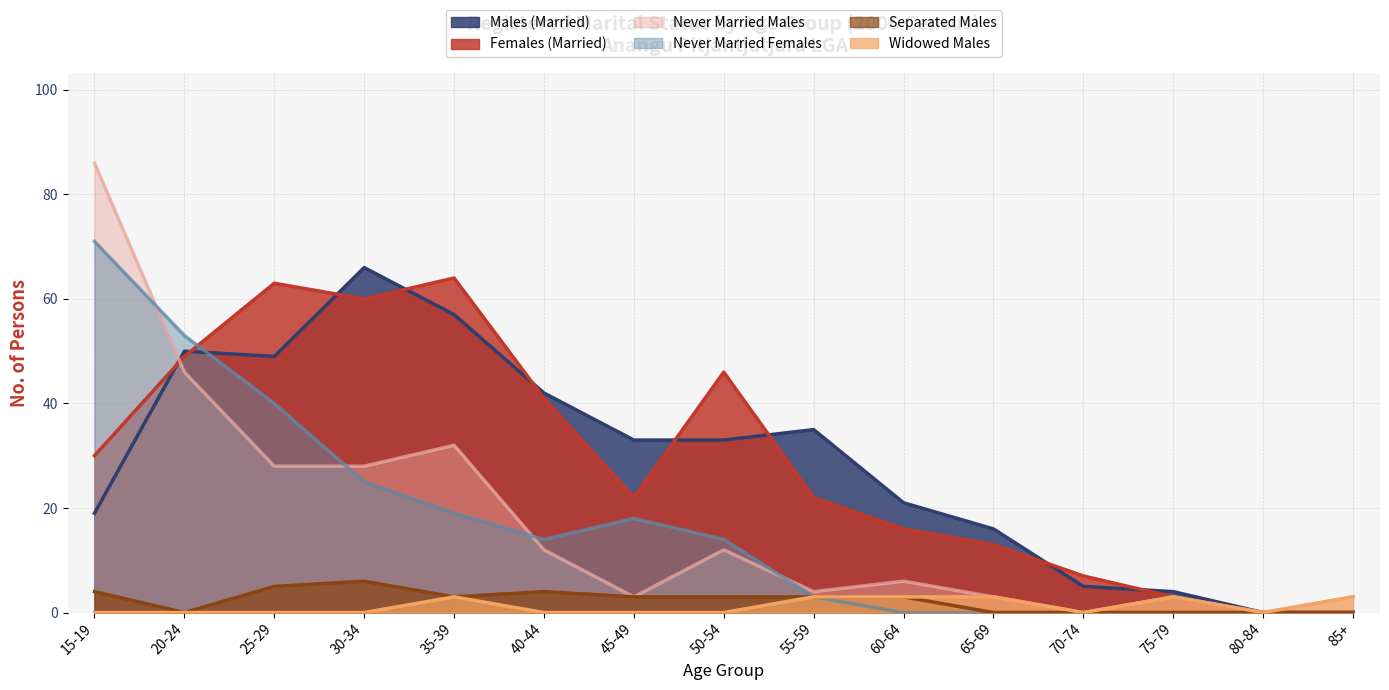

At which category does the chart reach its minimum across all series?

80-84